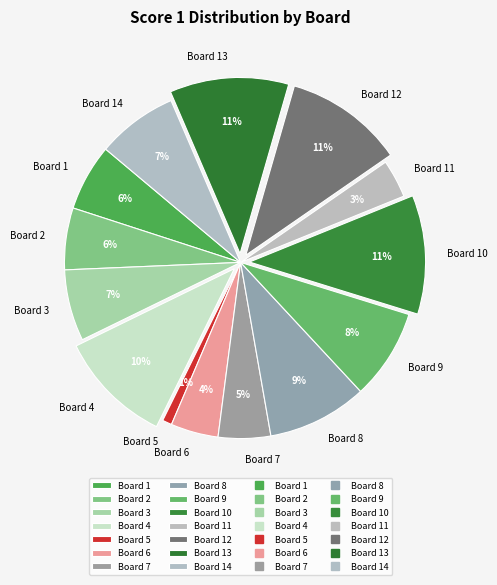

What percentage is the Board 2 slice, to the nearest percent?

6%